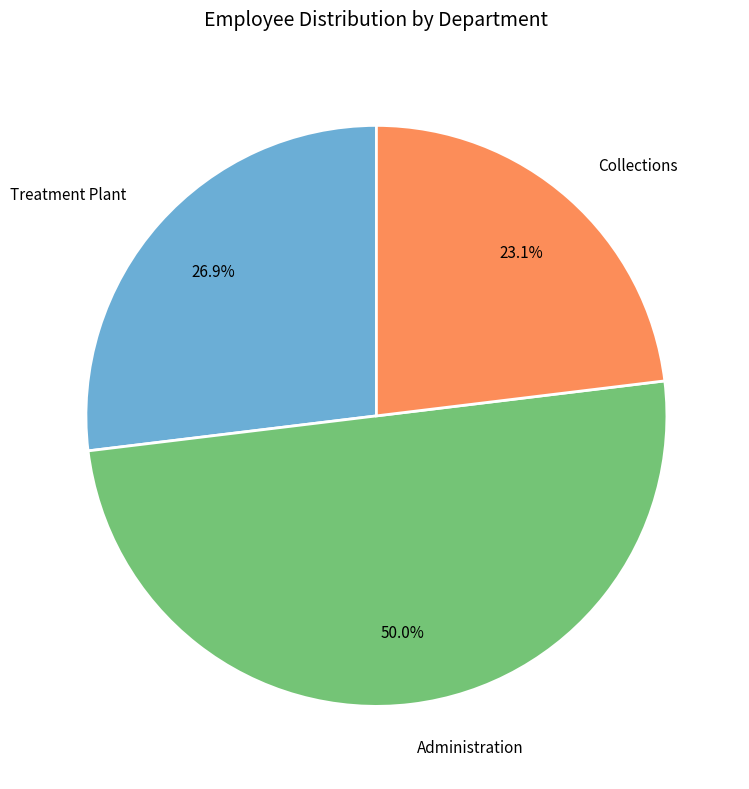

What is the ratio of the value at Treatment Plant to the value at Administration?

0.5